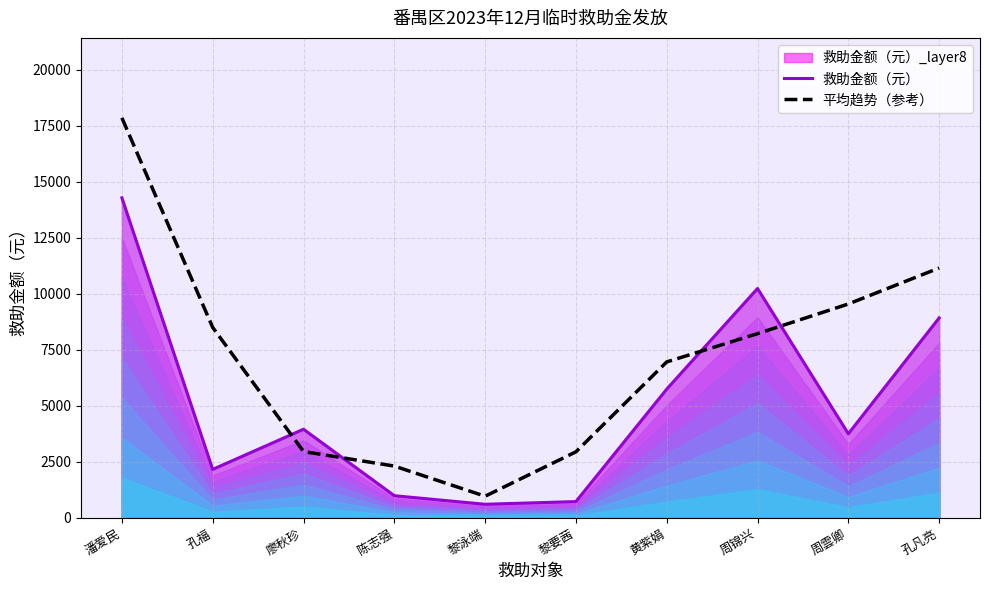

What is the difference between the 平均趋势（参考） values at 孔福 and 周雲卿?

1046.5